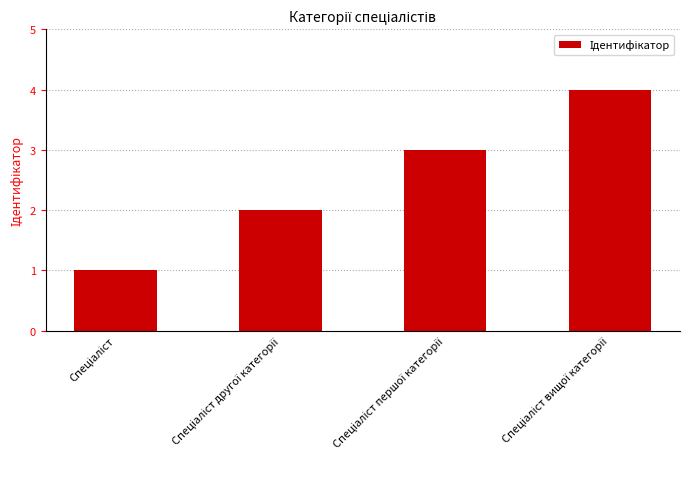

Reading right to left, what are all the values shown in this chart?

4	3	2	1